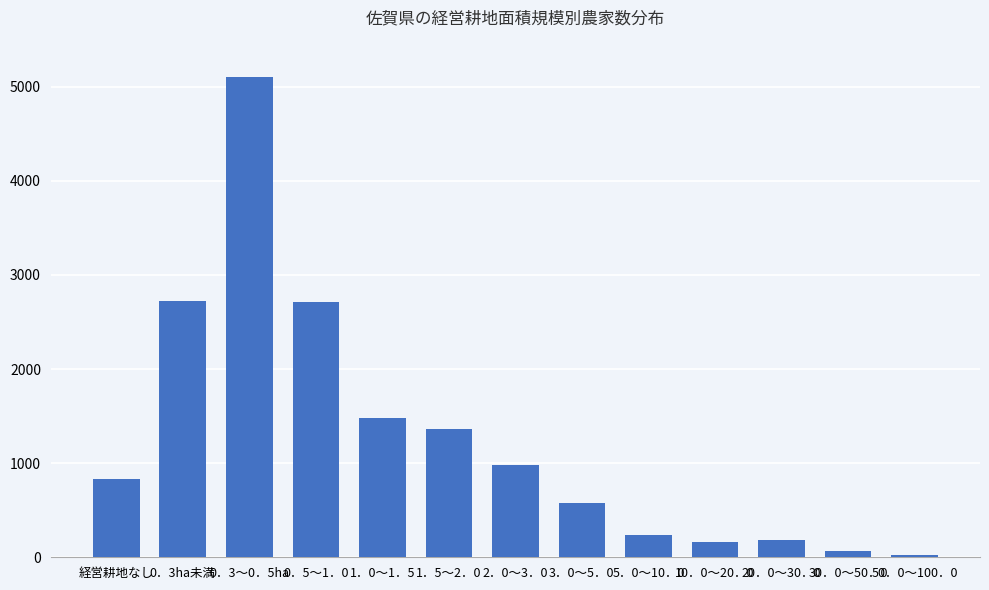

What is the ratio of the value at 0．3～0．5ha to the value at 1．0～1．5?

3.4